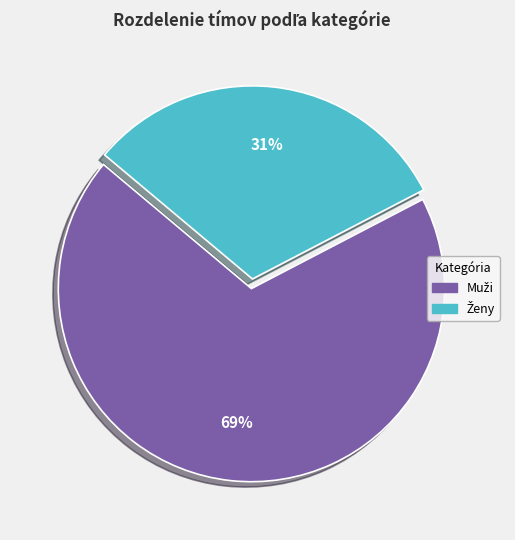

To the nearest percent, what is the average slice percentage?

50%